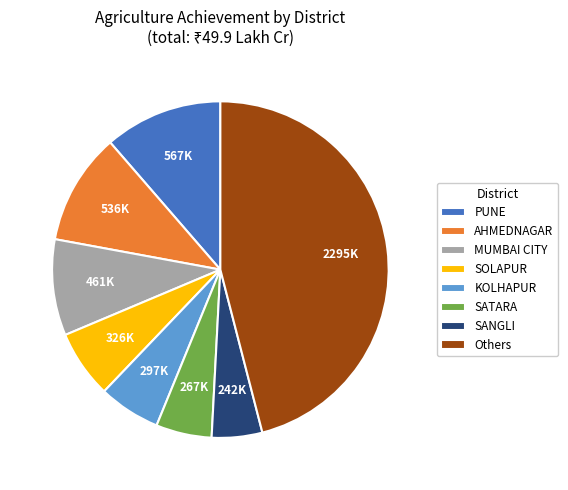

Count the number of slices in the pie.

8